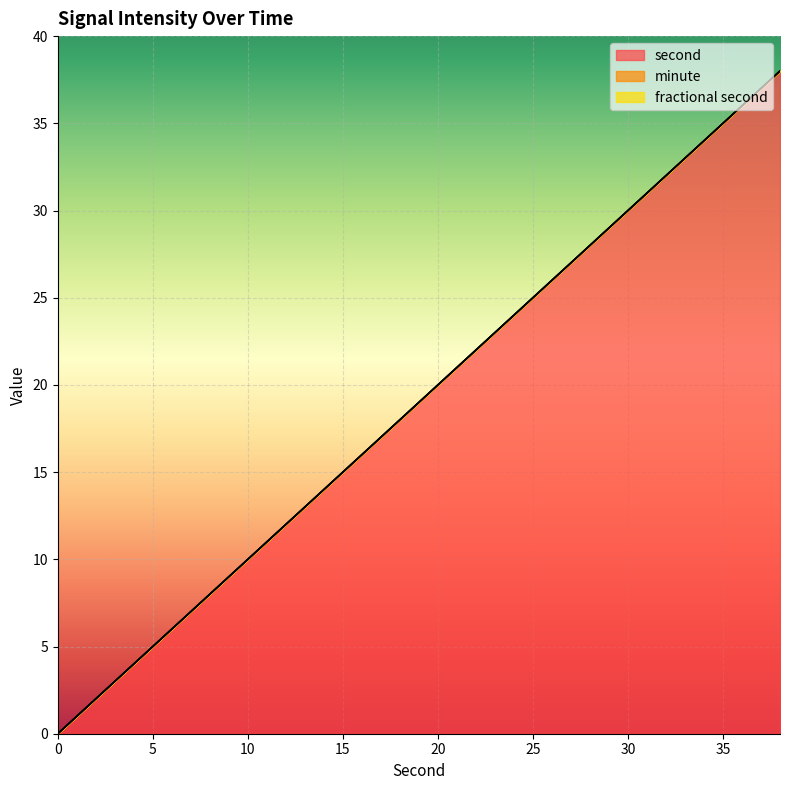

Reading left to right, what are all the values shown in this chart?

second: 0	2	4	6	8	10	12	14	16	18	20	22	24	26	28	30	32	34	36	38
minute: 0	0	0	0	0	0	0	0	0	0	0	0	0	0	0	0	0	0	0	0
fractional second: 0	0	0	0	0	0	0	0	0	0	0	0	0	0	0	0	0	0	0	0